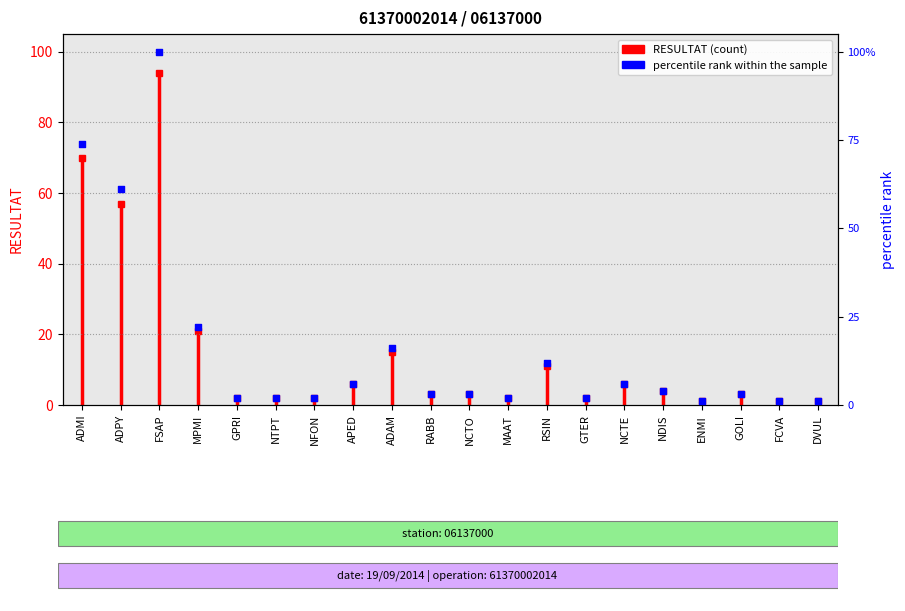

What is the change in value from FSAP to DVUL?

-99